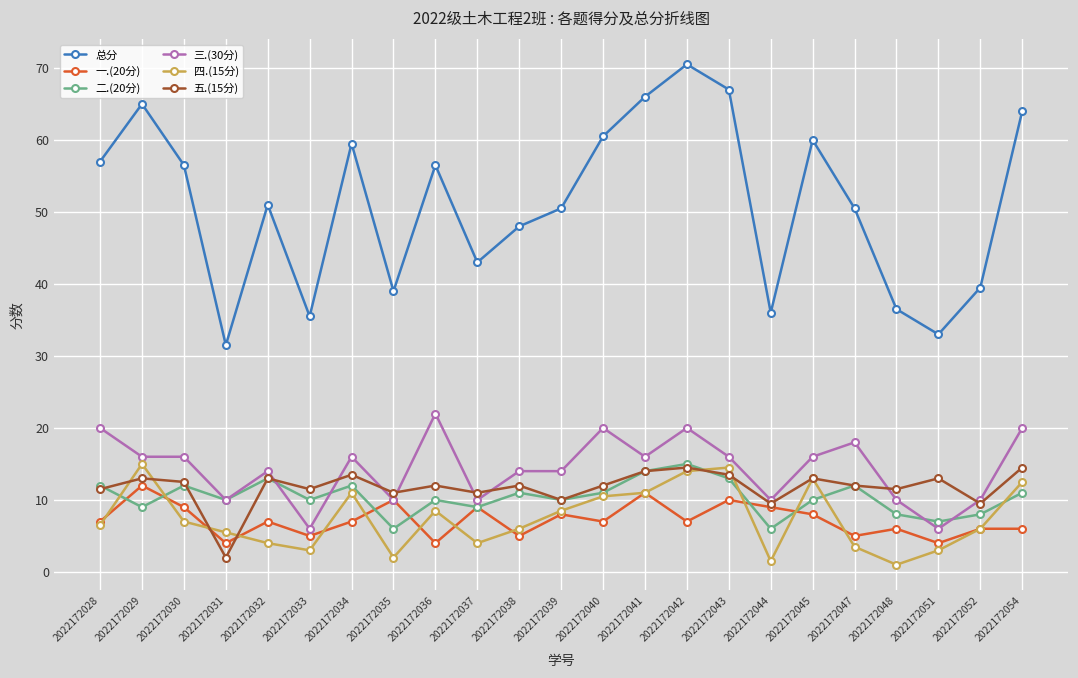

Reading right to left, what are all the values shown in this chart?

总分: 2022172054=64.0	2022172052=39.5	2022172051=33.0	2022172048=36.5	2022172047=50.5	2022172045=60.0	2022172044=36.0	2022172043=67.0	2022172042=70.5	2022172041=66.0	2022172040=60.5	2022172039=50.5	2022172038=48.0	2022172037=43.0	2022172036=56.5	2022172035=39.0	2022172034=59.5	2022172033=35.5	2022172032=51.0	2022172031=31.5	2022172030=56.5	2022172029=65.0	2022172028=57.0
一.(20分): 2022172054=6.0	2022172052=6.0	2022172051=4.0	2022172048=6.0	2022172047=5.0	2022172045=8.0	2022172044=9.0	2022172043=10.0	2022172042=7.0	2022172041=11.0	2022172040=7.0	2022172039=8.0	2022172038=5.0	2022172037=9.0	2022172036=4.0	2022172035=10.0	2022172034=7.0	2022172033=5.0	2022172032=7.0	2022172031=4.0	2022172030=9.0	2022172029=12.0	2022172028=7.0
二.(20分): 2022172054=11.0	2022172052=8.0	2022172051=7.0	2022172048=8.0	2022172047=12.0	2022172045=10.0	2022172044=6.0	2022172043=13.0	2022172042=15.0	2022172041=14.0	2022172040=11.0	2022172039=10.0	2022172038=11.0	2022172037=9.0	2022172036=10.0	2022172035=6.0	2022172034=12.0	2022172033=10.0	2022172032=13.0	2022172031=10.0	2022172030=12.0	2022172029=9.0	2022172028=12.0
三.(30分): 2022172054=20.0	2022172052=10.0	2022172051=6.0	2022172048=10.0	2022172047=18.0	2022172045=16.0	2022172044=10.0	2022172043=16.0	2022172042=20.0	2022172041=16.0	2022172040=20.0	2022172039=14.0	2022172038=14.0	2022172037=10.0	2022172036=22.0	2022172035=10.0	2022172034=16.0	2022172033=6.0	2022172032=14.0	2022172031=10.0	2022172030=16.0	2022172029=16.0	2022172028=20.0
四.(15分): 2022172054=12.5	2022172052=6.0	2022172051=3.0	2022172048=1.0	2022172047=3.5	2022172045=13.0	2022172044=1.5	2022172043=14.5	2022172042=14.0	2022172041=11.0	2022172040=10.5	2022172039=8.5	2022172038=6.0	2022172037=4.0	2022172036=8.5	2022172035=2.0	2022172034=11.0	2022172033=3.0	2022172032=4.0	2022172031=5.5	2022172030=7.0	2022172029=15.0	2022172028=6.5
五.(15分): 2022172054=14.5	2022172052=9.5	2022172051=13.0	2022172048=11.5	2022172047=12.0	2022172045=13.0	2022172044=9.5	2022172043=13.5	2022172042=14.5	2022172041=14.0	2022172040=12.0	2022172039=10.0	2022172038=12.0	2022172037=11.0	2022172036=12.0	2022172035=11.0	2022172034=13.5	2022172033=11.5	2022172032=13.0	2022172031=2.0	2022172030=12.5	2022172029=13.0	2022172028=11.5